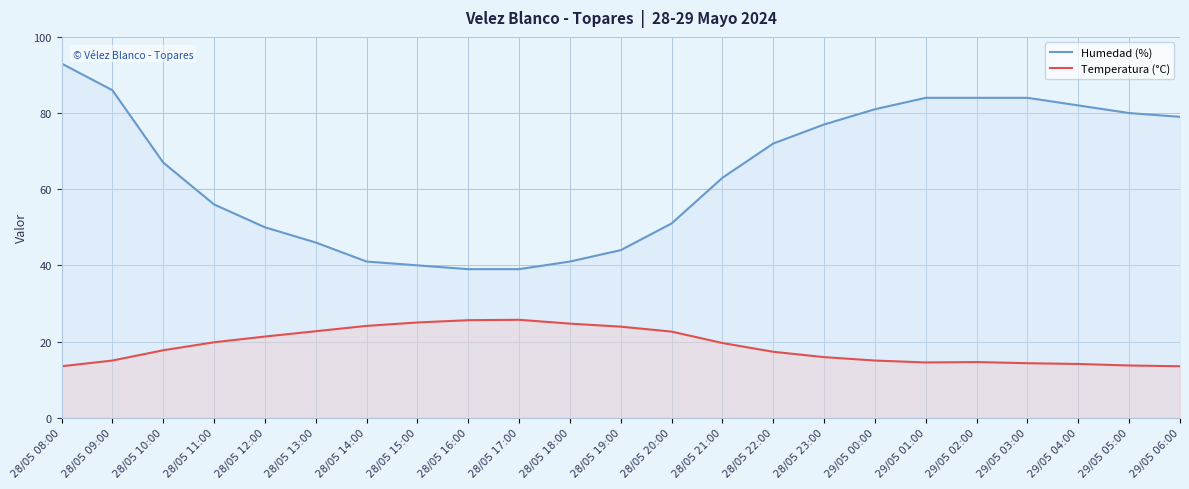

What is the difference between the highest and lowest values at 28/05 14:00?

16.9